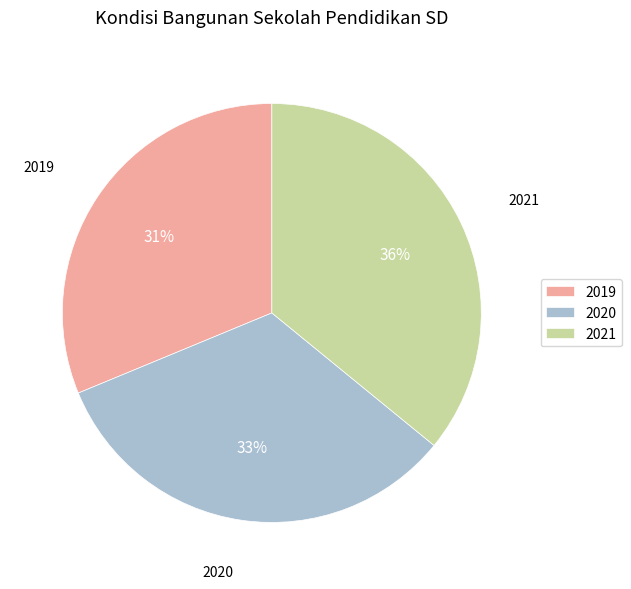

How many segments does this pie chart have?

3